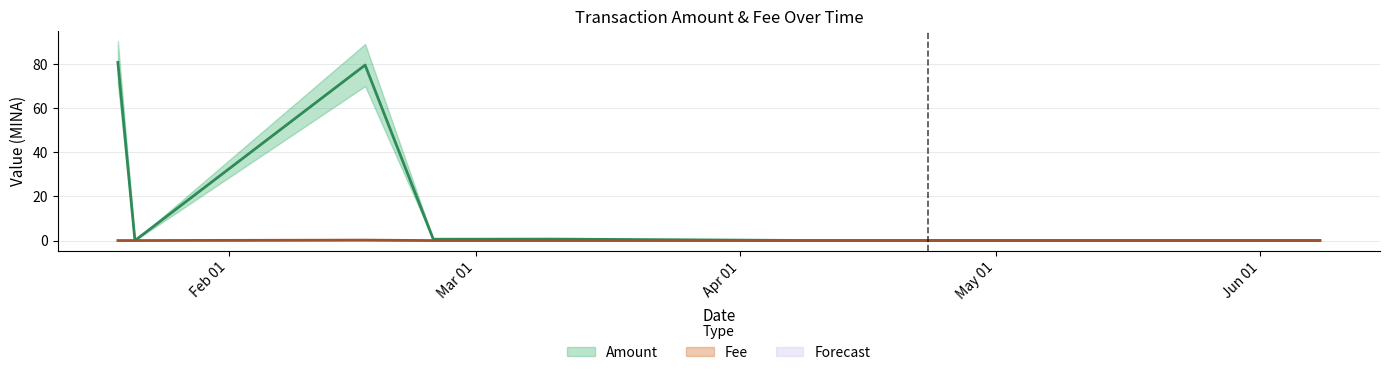

At which category does Amount reach its first local peak?

2024-02-17